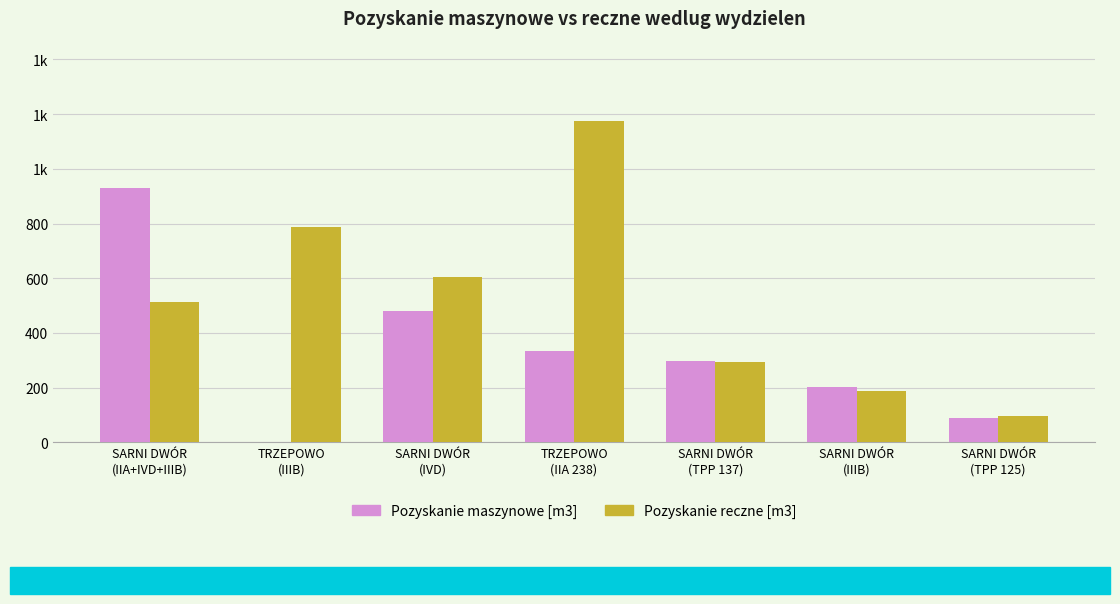

Which series has the largest range (max minus min)?

Pozyskanie reczne [m3]